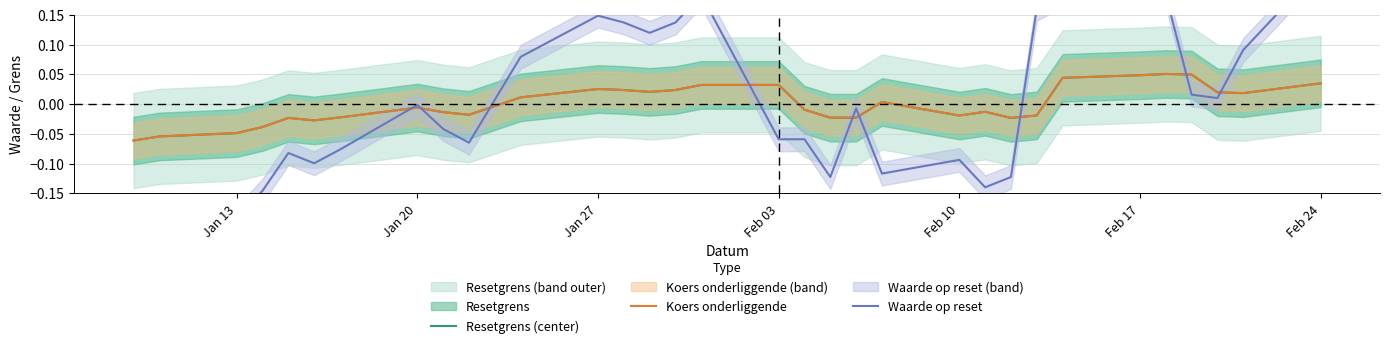

How many interior local valleys does the Waarde op reset series have?

7